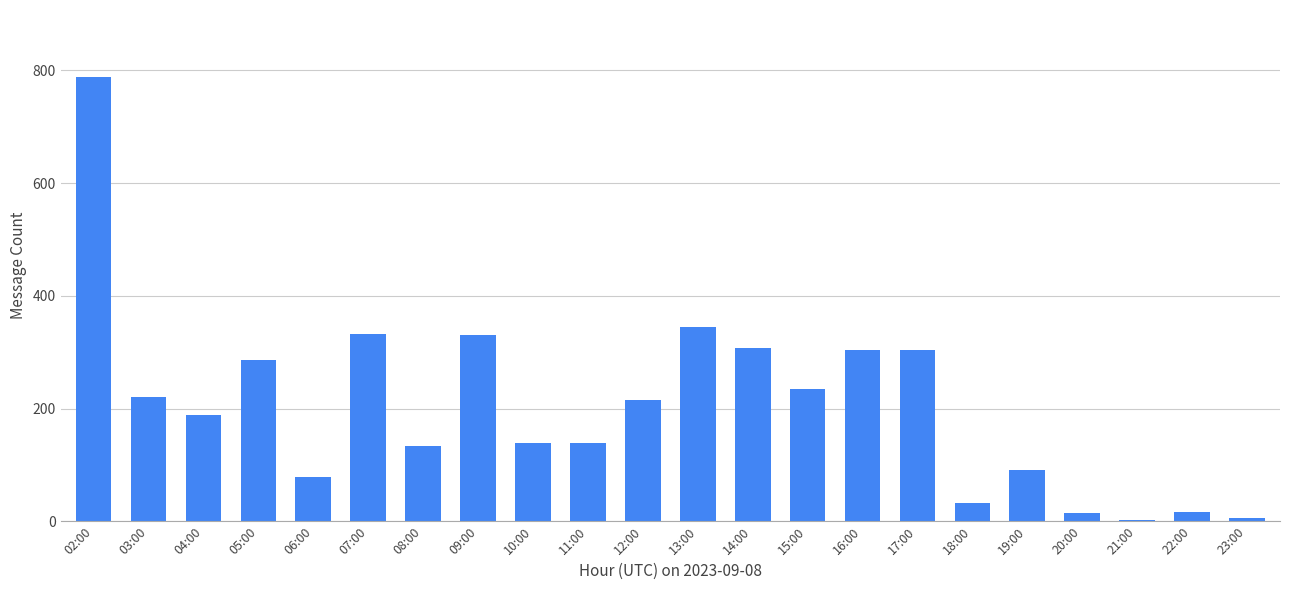

Which has a higher value, 13:00 or 03:00?

13:00